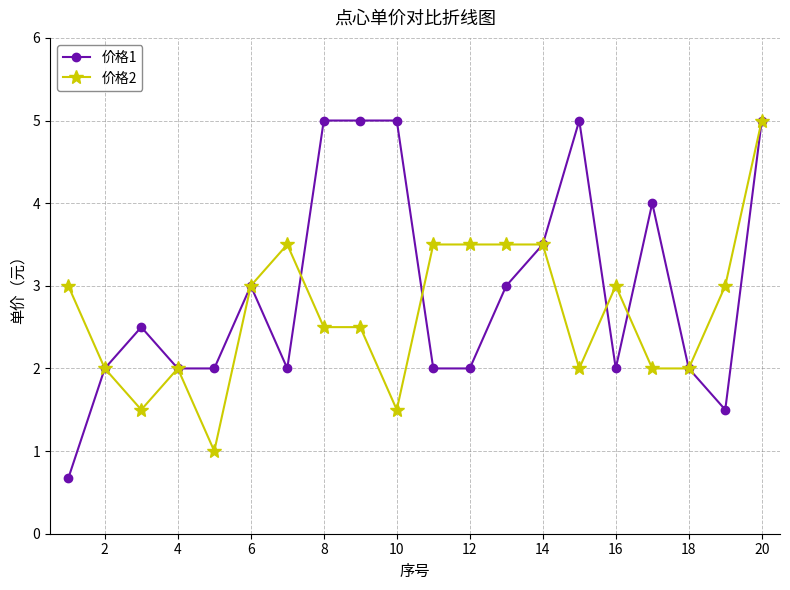

How many series are shown in this chart?

2